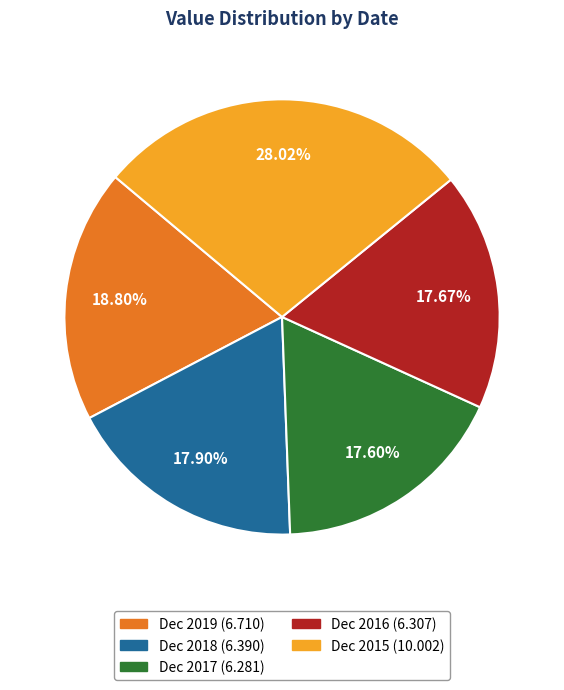

Combined, what portion of the pie is Dec 2016 and Dec 2018?

35.6%